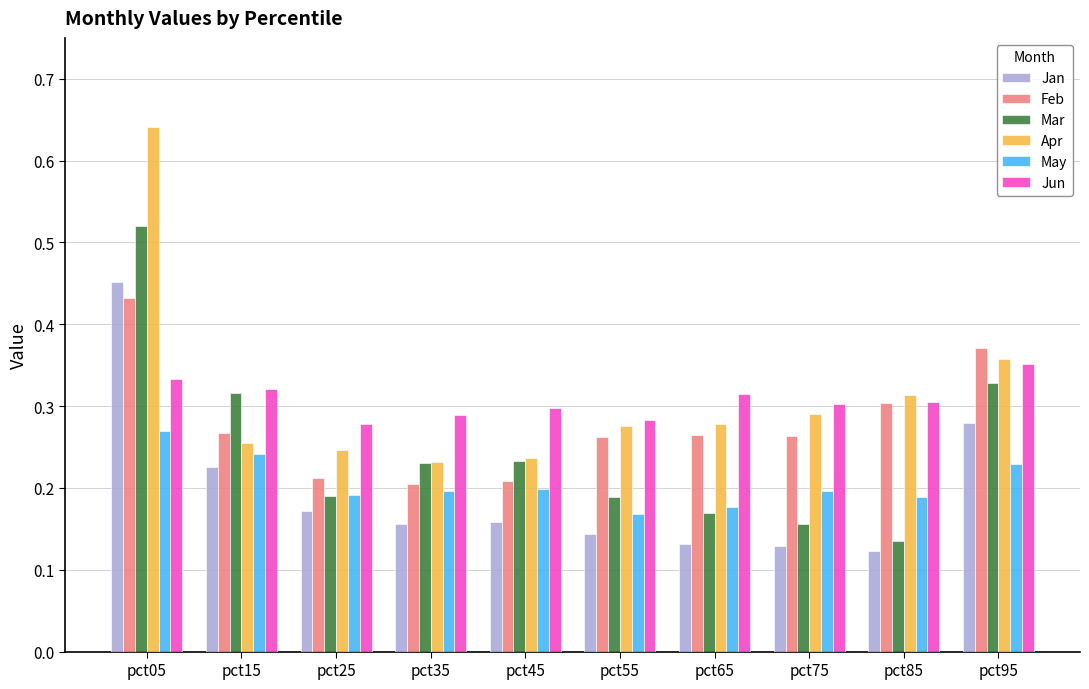

Which series changed the most between pct45 and pct75?

Mar